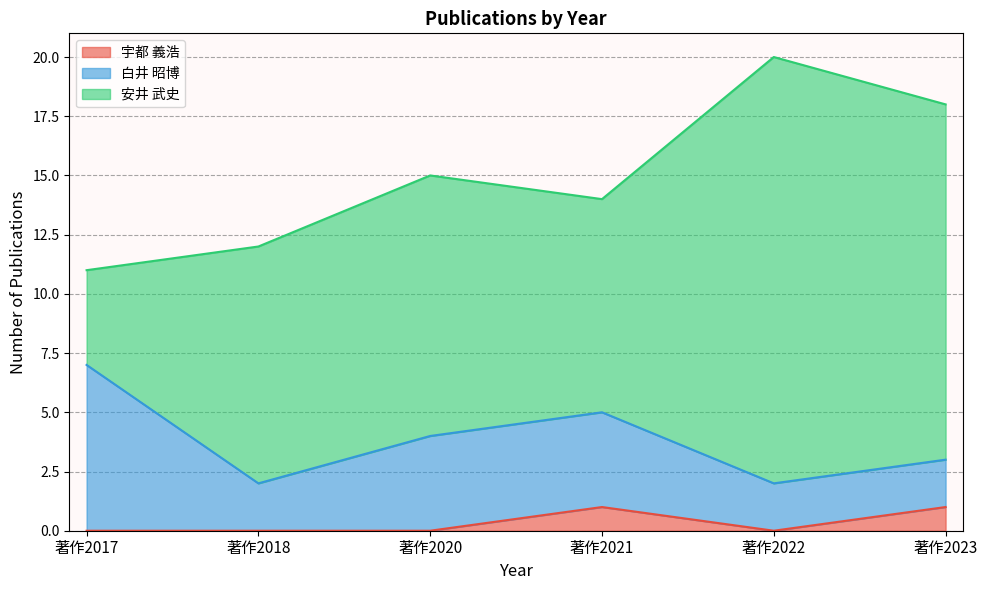

What are all the series names shown in the legend?

宇都 義浩, 白井 昭博, 安井 武史